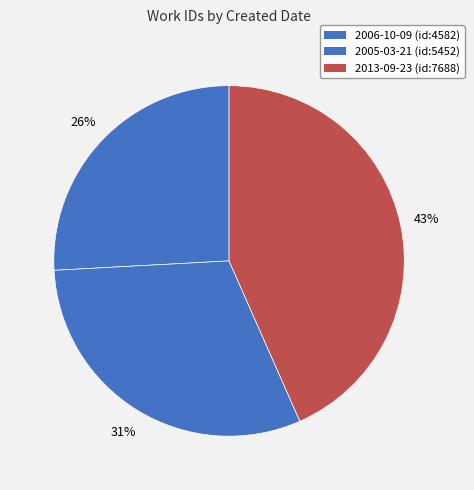

To the nearest percent, what is the difference between the 2013-09-23 and 2005-03-21 slice percentages?

13%